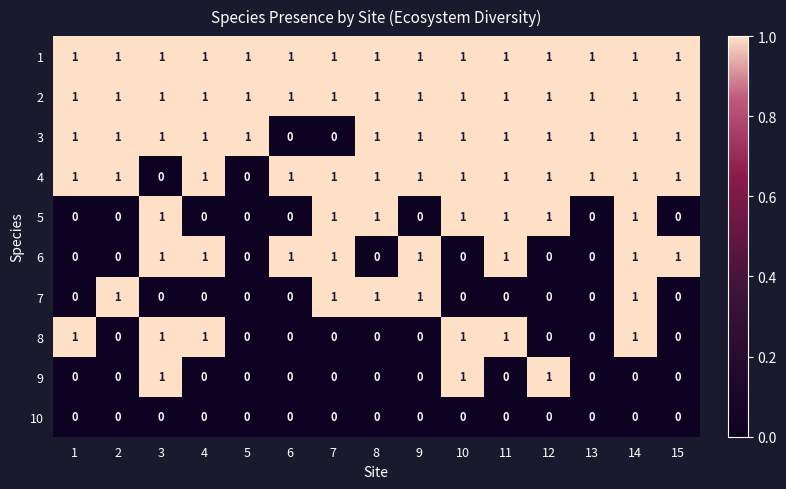

Count the 3 values in the range 1 to 2.

13